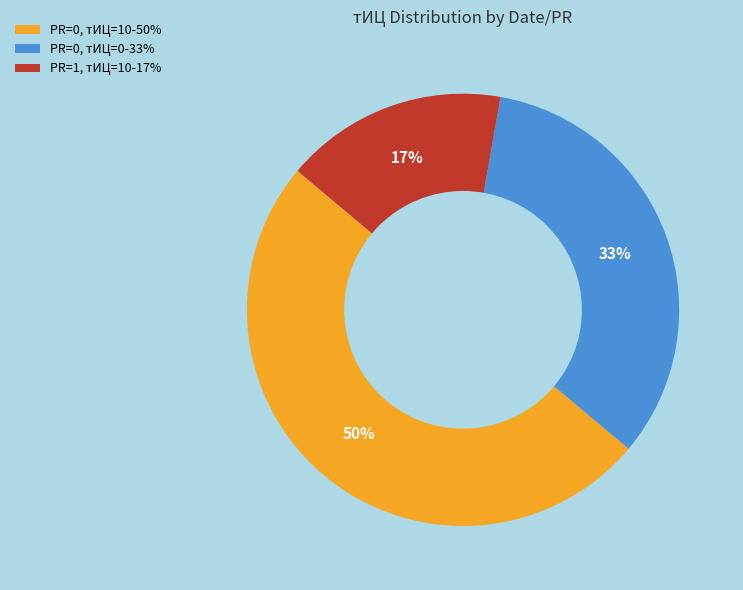

Count the number of slices in the pie.

3